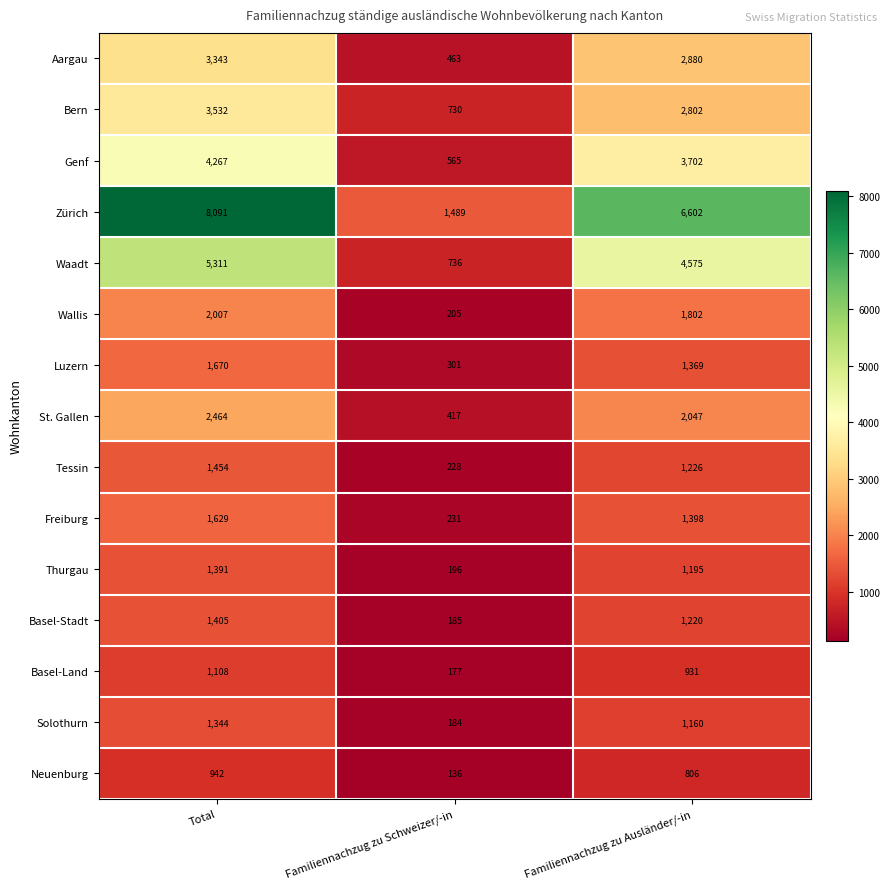

Where does the Genf series first go above 3702?

Total